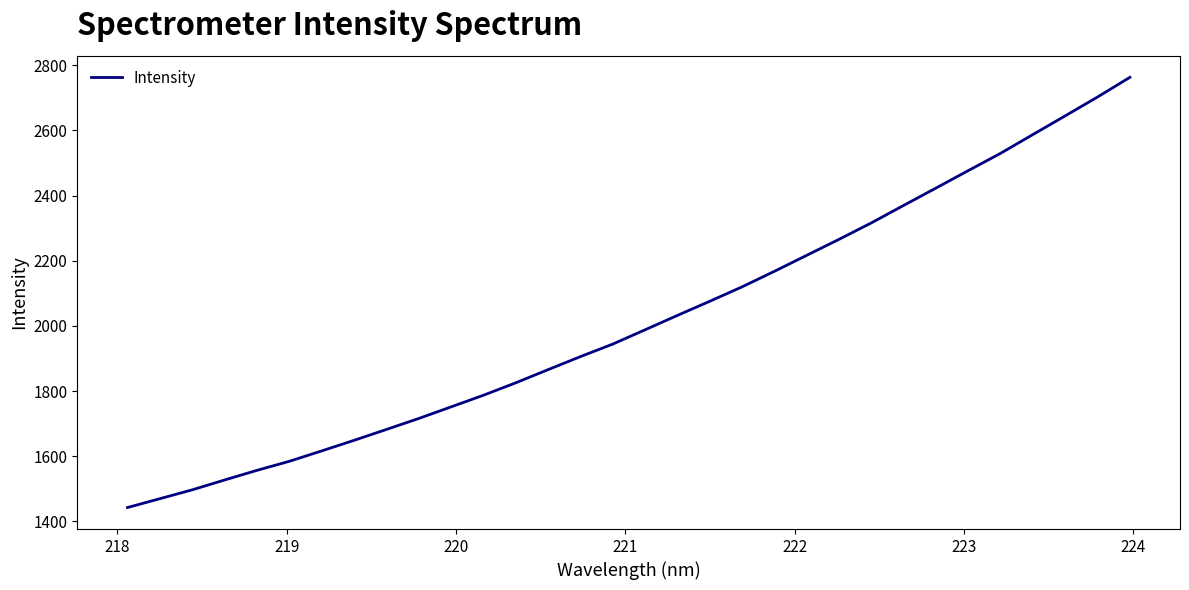

What is the smallest value displayed?

1442.8